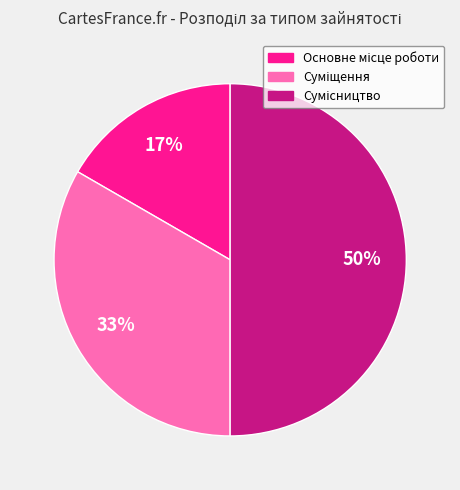

To the nearest percent, what is the difference between the largest and smallest slice percentages?

33%